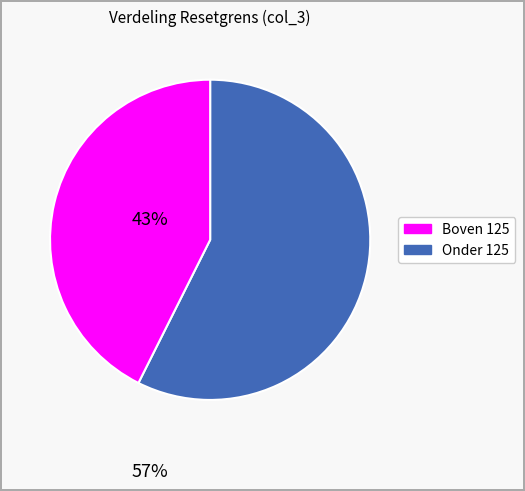

Does any single category account for the majority?

Yes